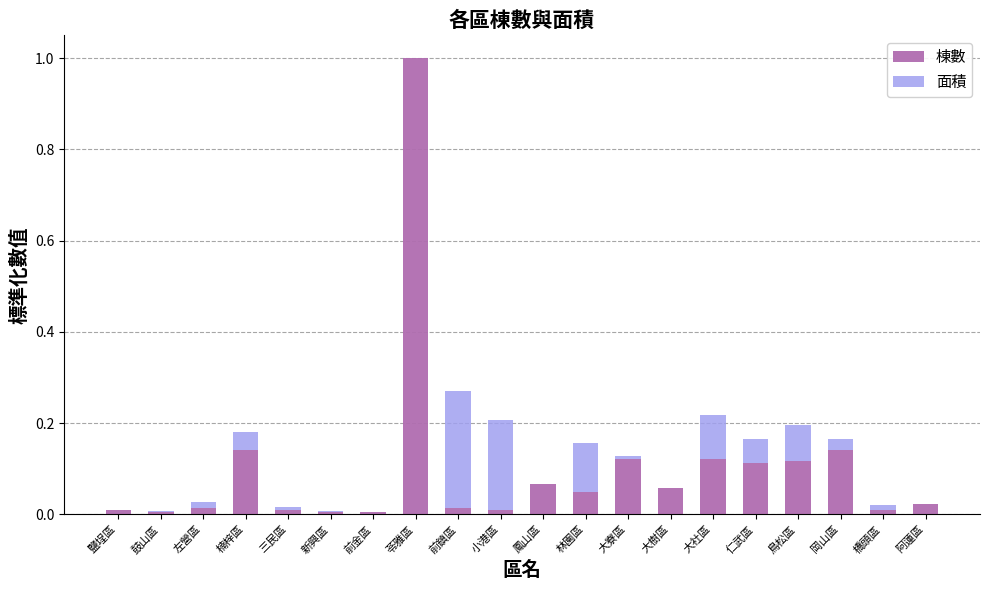

Which category has the highest value in the 棟數 series?

苓雅區